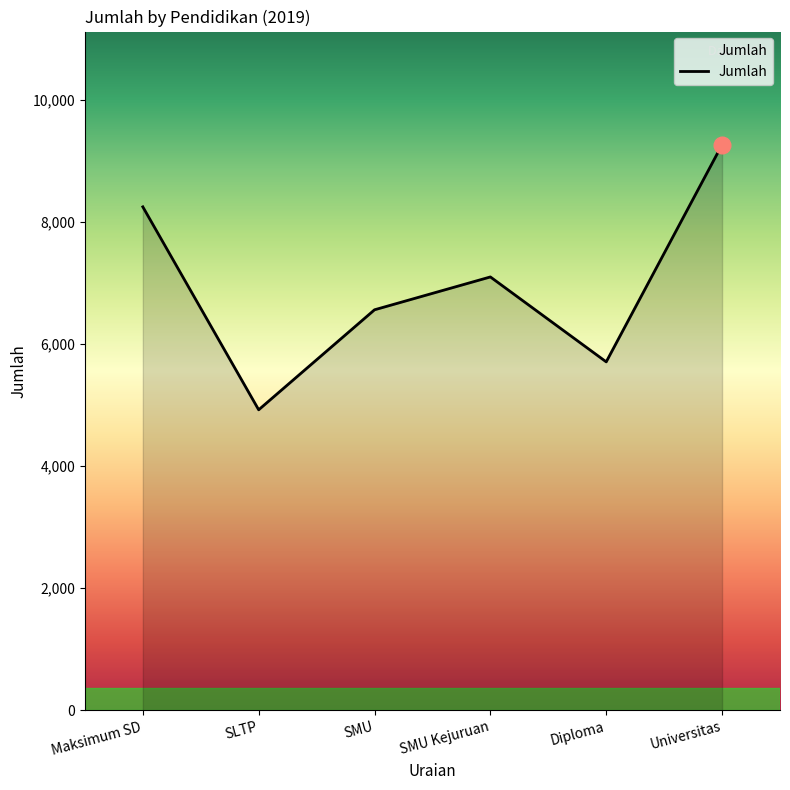

Rank the categories by value from highest to lowest.

Universitas, Maksimum SD, SMU Kejuruan, SMU, Diploma, SLTP